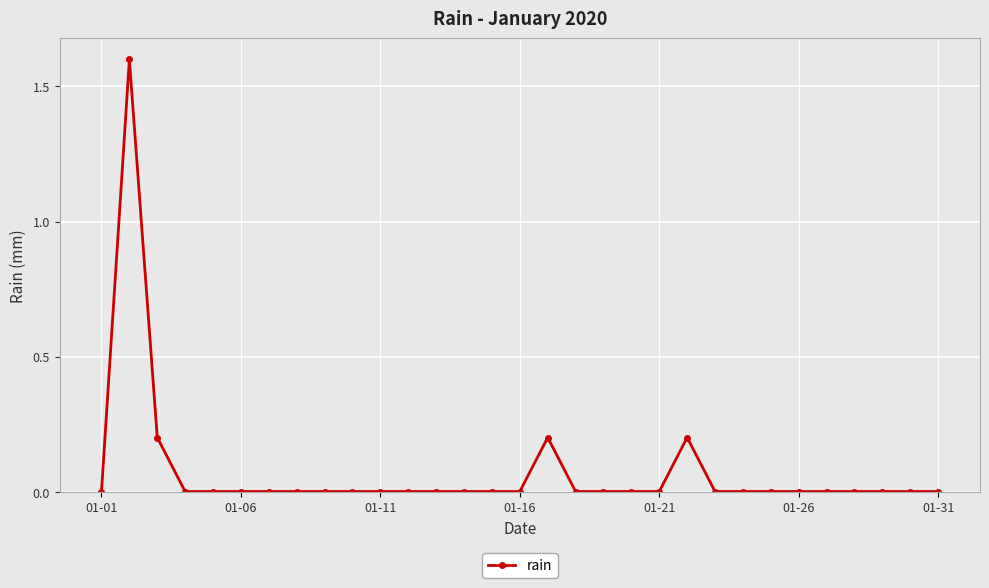

What is the difference between the maximum and minimum values?

1.6